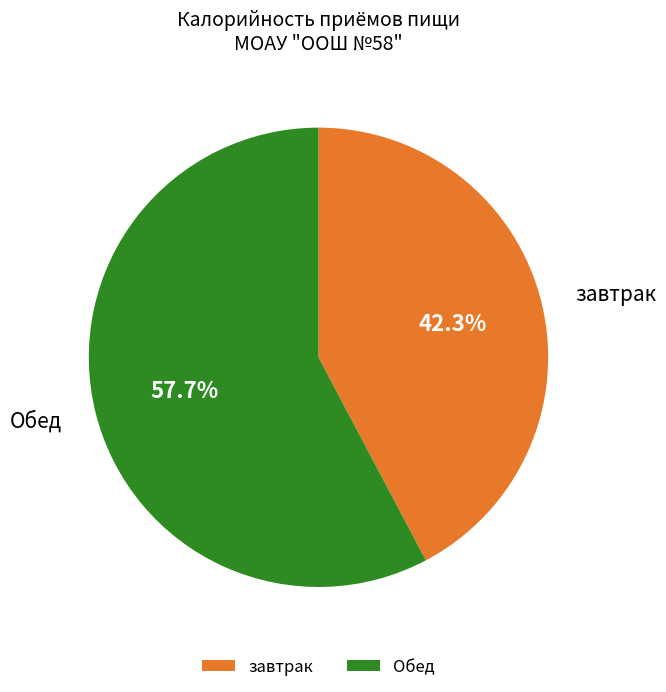

How many segments does this pie chart have?

2